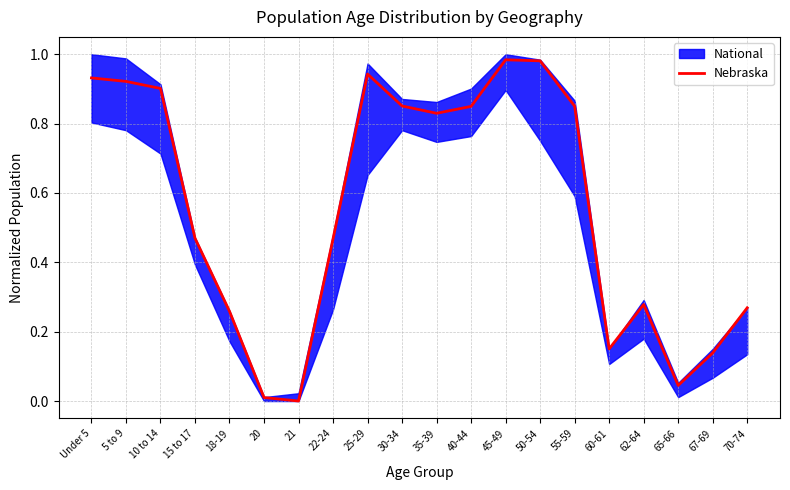

Is it true that the value at Under 5 is 0.4?

False